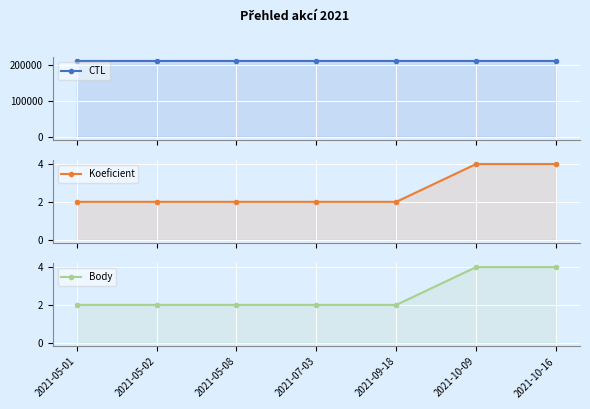

Reading left to right, what are all the values shown in this chart?

CTL: 2021-05-01=211203	2021-05-02=211204	2021-05-08=211205	2021-07-03=211211	2021-09-18=211214	2021-10-09=211220	2021-10-16=211210
Koeficient: 2021-05-01=2	2021-05-02=2	2021-05-08=2	2021-07-03=2	2021-09-18=2	2021-10-09=4	2021-10-16=4
Body: 2021-05-01=2	2021-05-02=2	2021-05-08=2	2021-07-03=2	2021-09-18=2	2021-10-09=4	2021-10-16=4